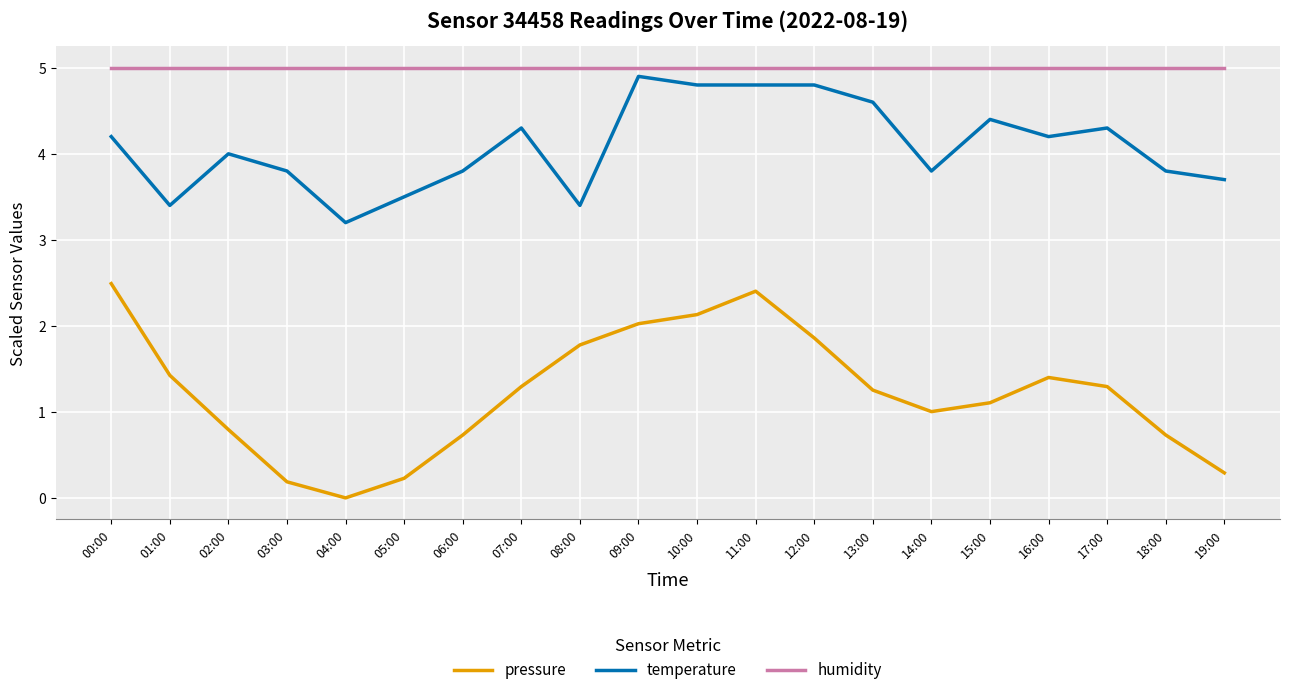

Is the value of pressure at 15:00 greater than the value of temperature at 10:00?

No